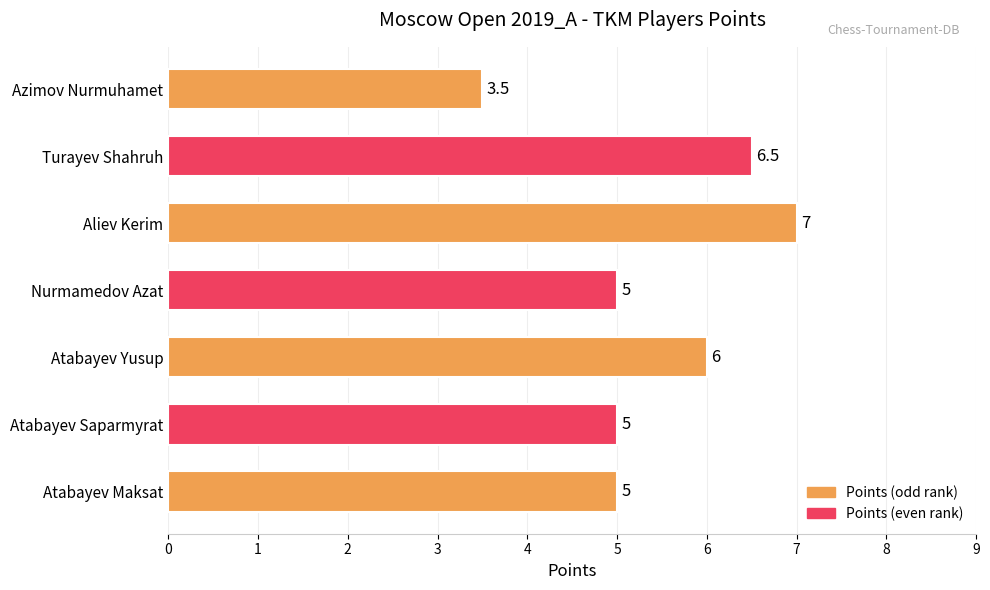

Which has a higher value, Turayev Shahruh or Atabayev Saparmyrat?

Turayev Shahruh